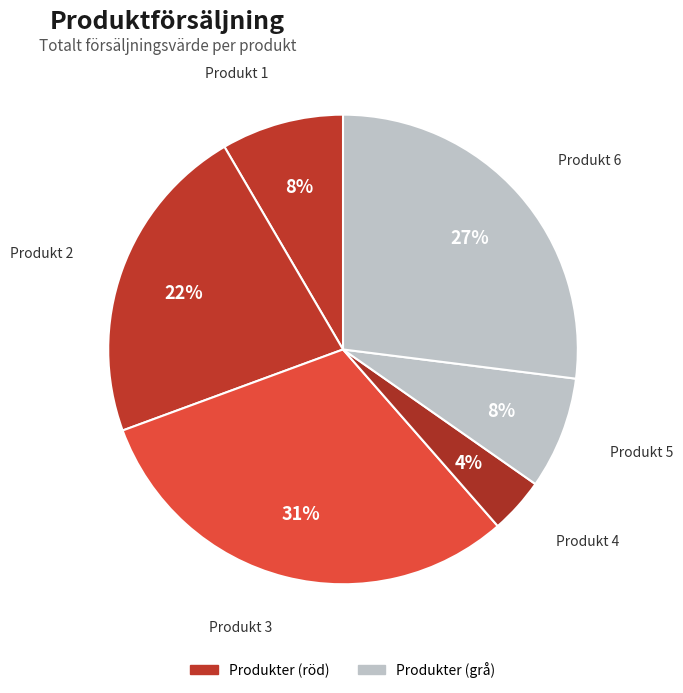

How many slices are in this pie chart?

6